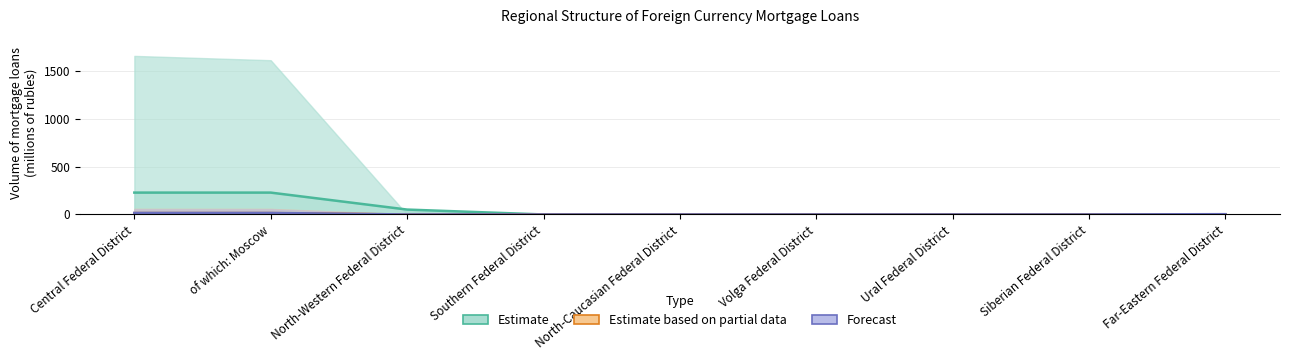

How many data points in Estimate based on partial data are above 0?

2